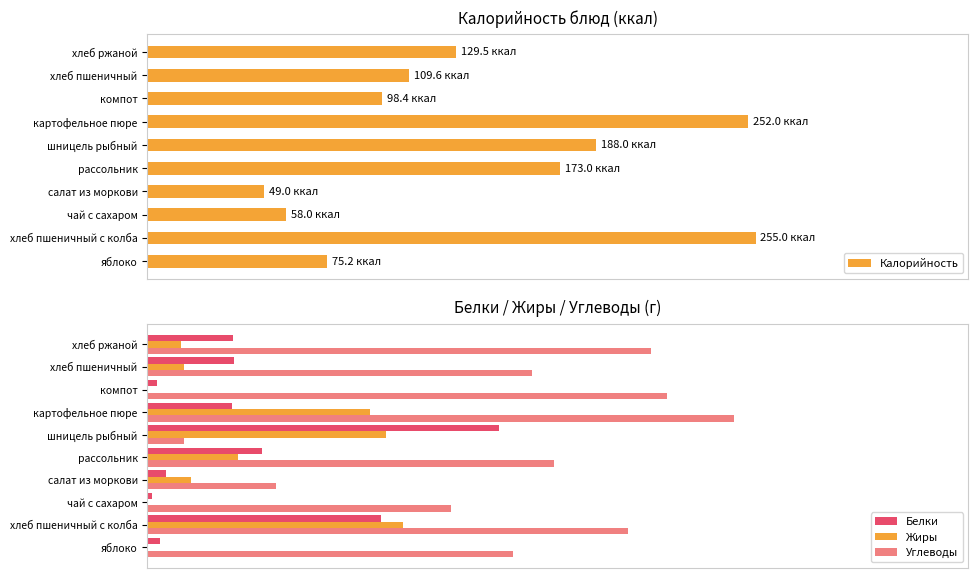

Which series has the largest range (max minus min)?

Калорийность